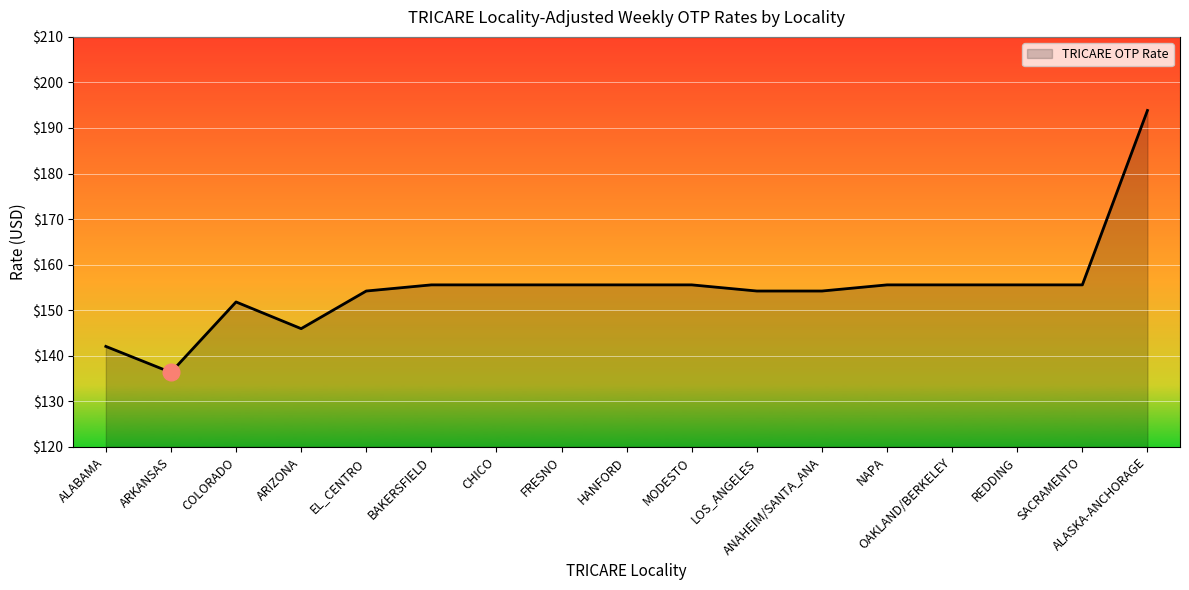

The value at EL_CENTRO is 154.2. True or false?

True